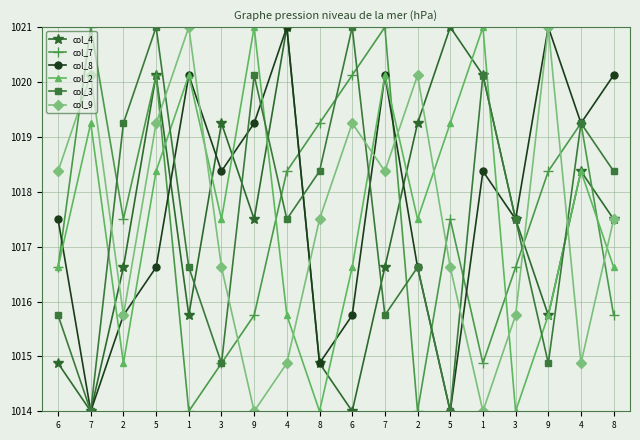

How many interior local valleys does the col_8 series have?

6